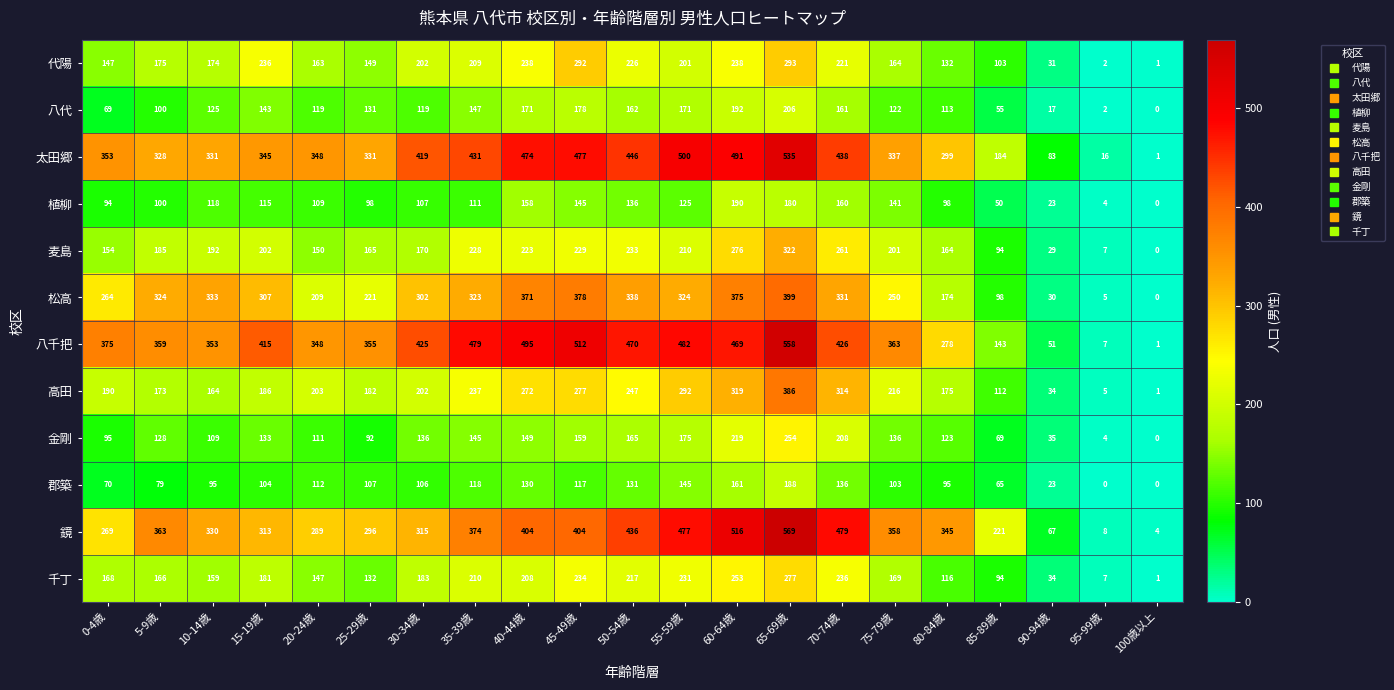

Rank the series by their maximum value, from lowest to highest.

郡築, 植柳, 八代, 金剛, 千丁, 代陽, 麦島, 高田, 松高, 太田郷, 八千把, 鏡